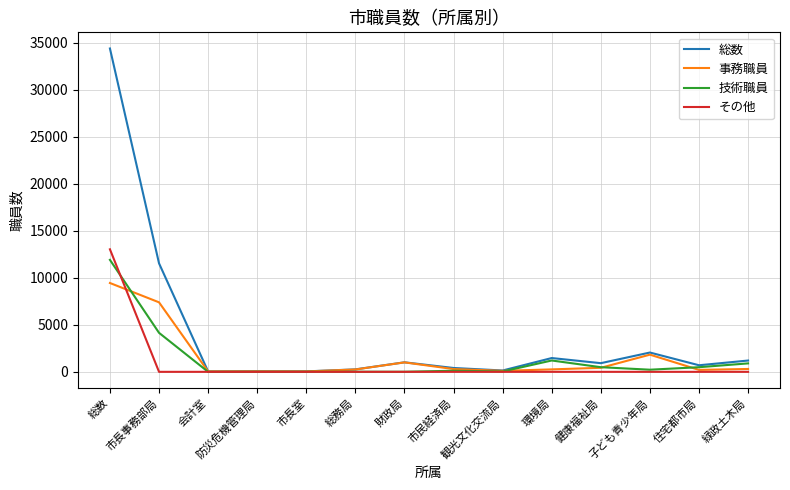

The value of 総数 at 市長室 is 47. True or false?

True